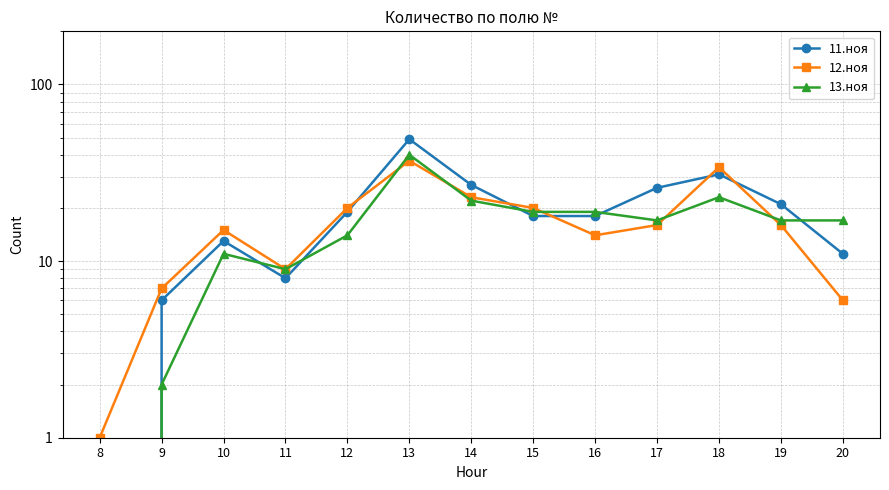

Reading left to right, list all the values displayed in this chart.

11.ноя: 0	6	13	8	19	49	27	18	18	26	31	21	11
12.ноя: 1	7	15	9	20	37	23	20	14	16	34	16	6
13.ноя: 0	2	11	9	14	40	22	19	19	17	23	17	17